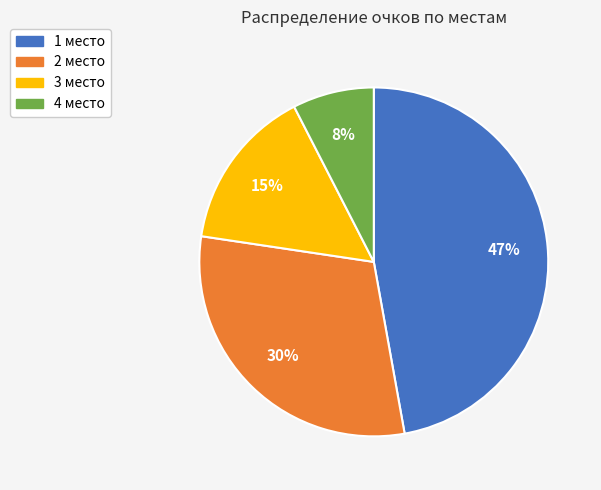

True or false: 1 место accounts for 34% of the total.

False